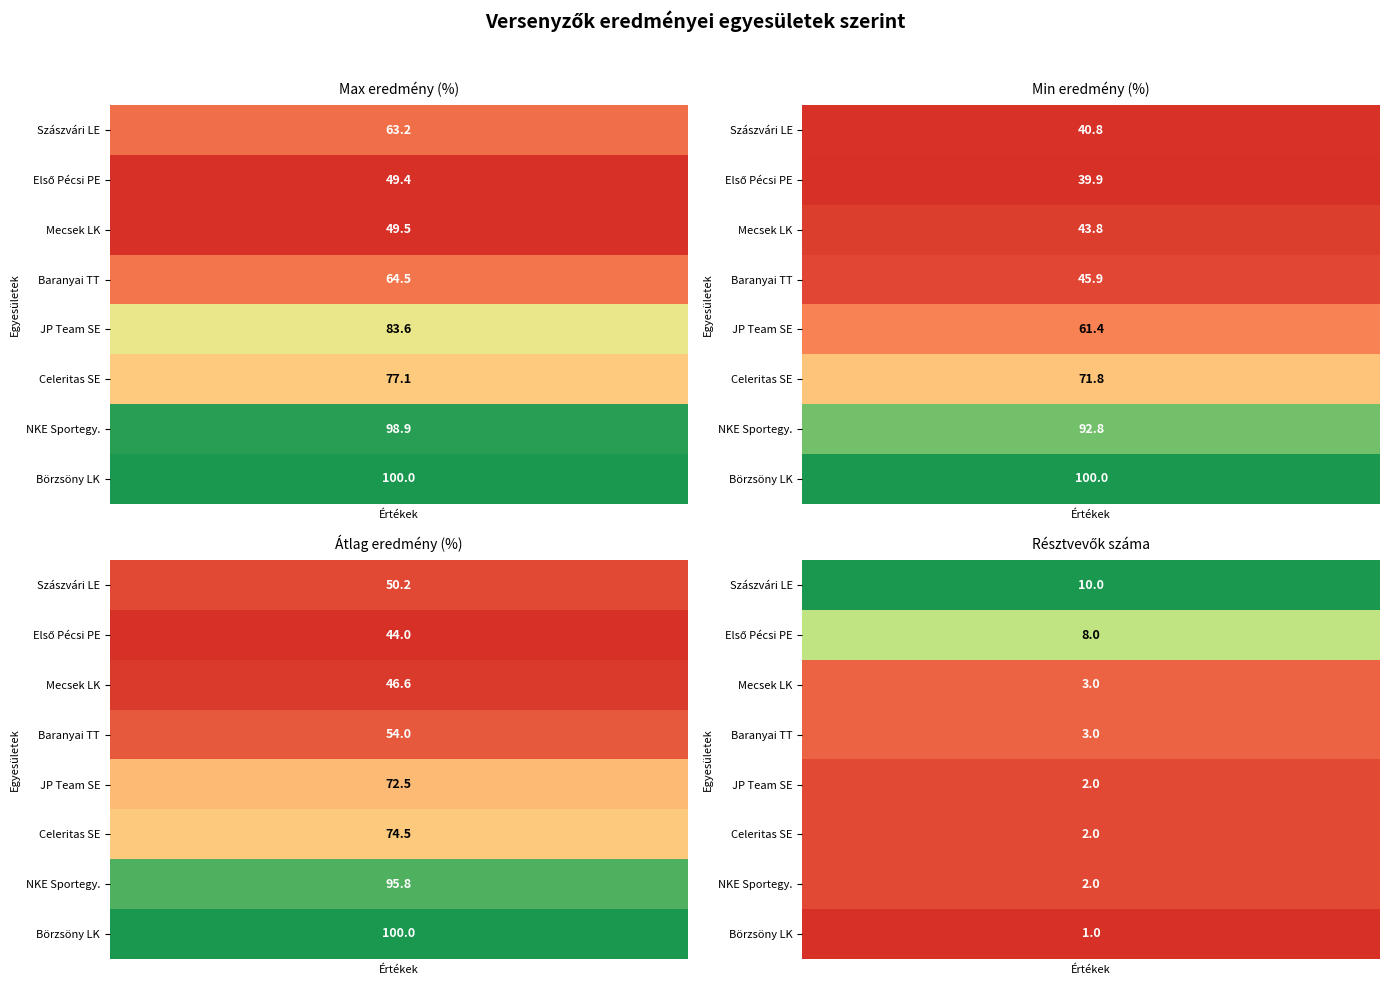

What is the lowest value of the JP Team Sportlövész Egyesület series?

2.0